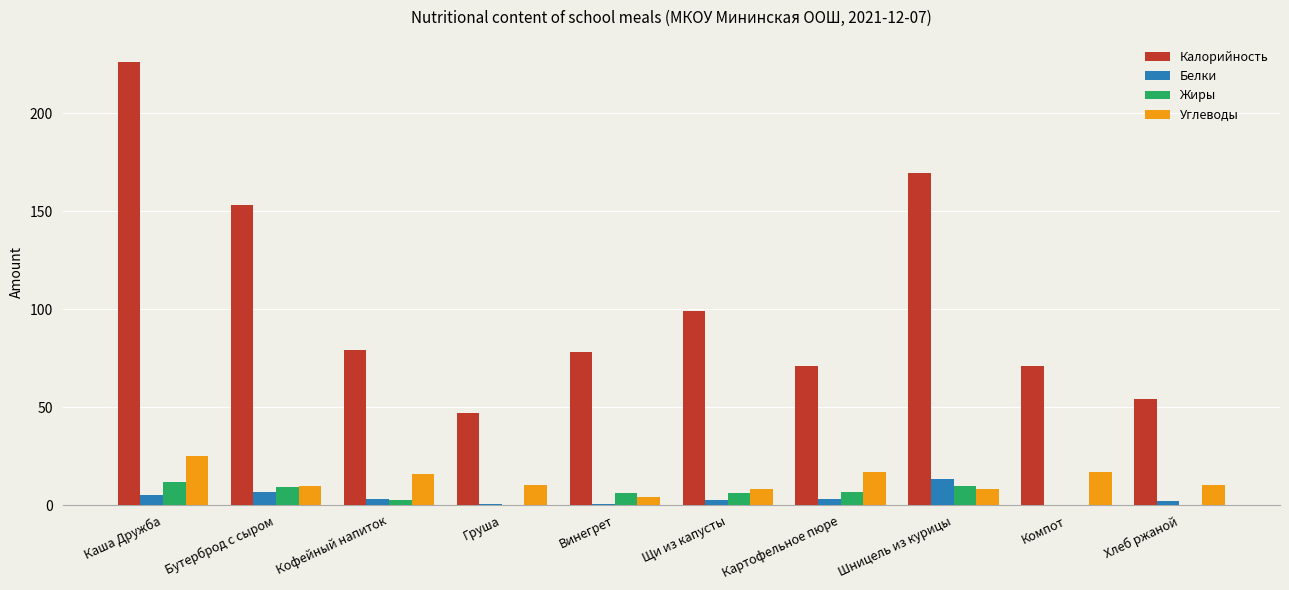

Is the value of Углеводы at Шницель из курицы greater than the value of Калорийность at Каша Дружба?

No